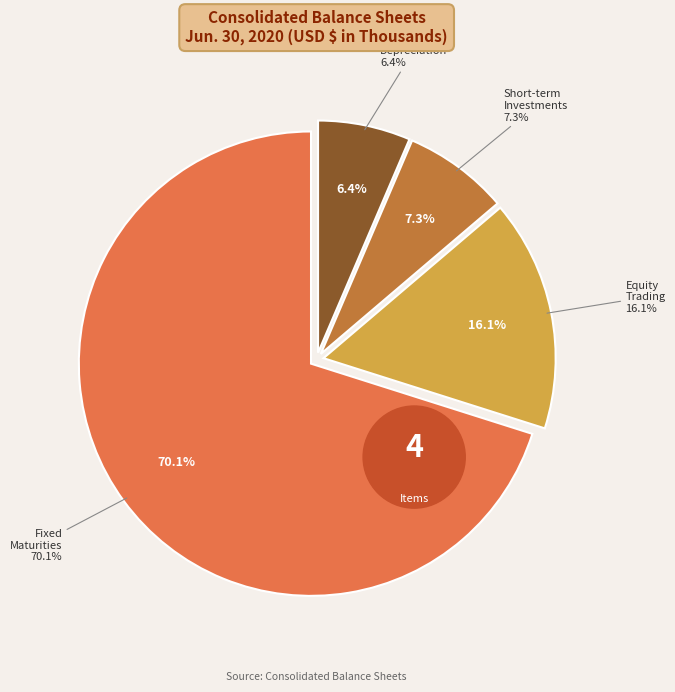

To the nearest percent, what percentage of the pie is Cost - short-term investments?

7%